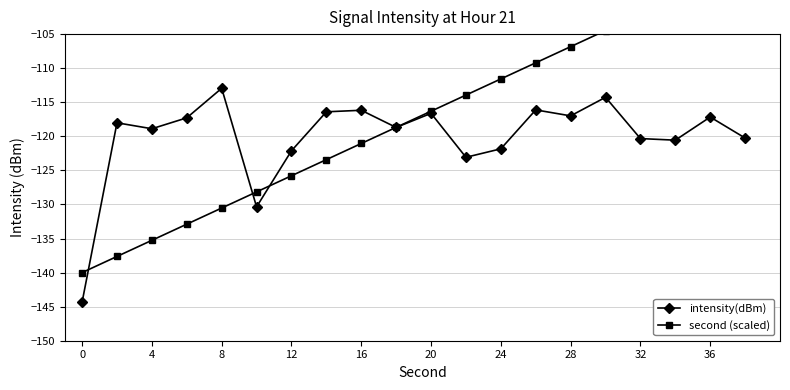

Does the chart have visible grid lines?

Yes